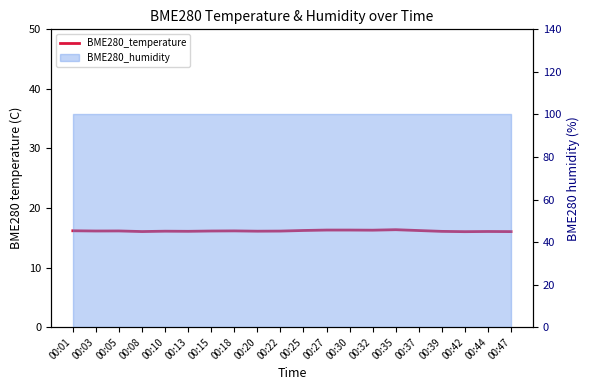

What is the sum of all values?

323.2